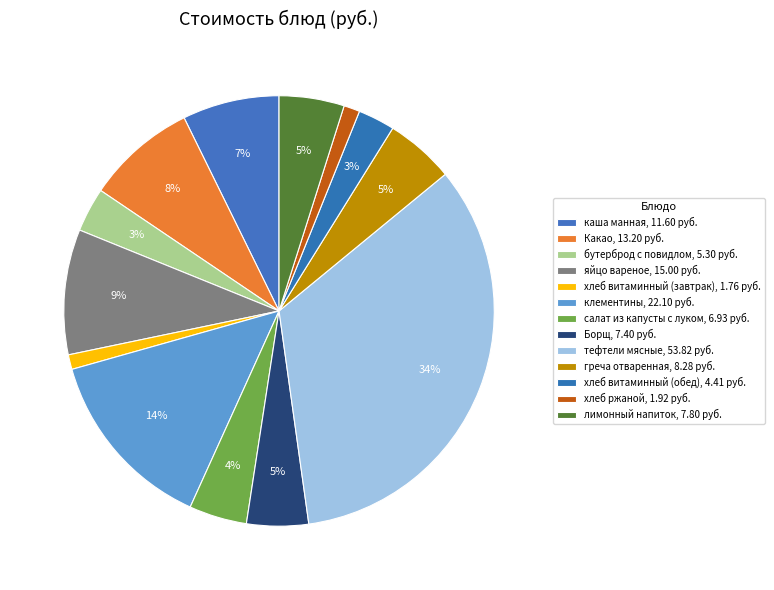

How many slices are in this pie chart?

13